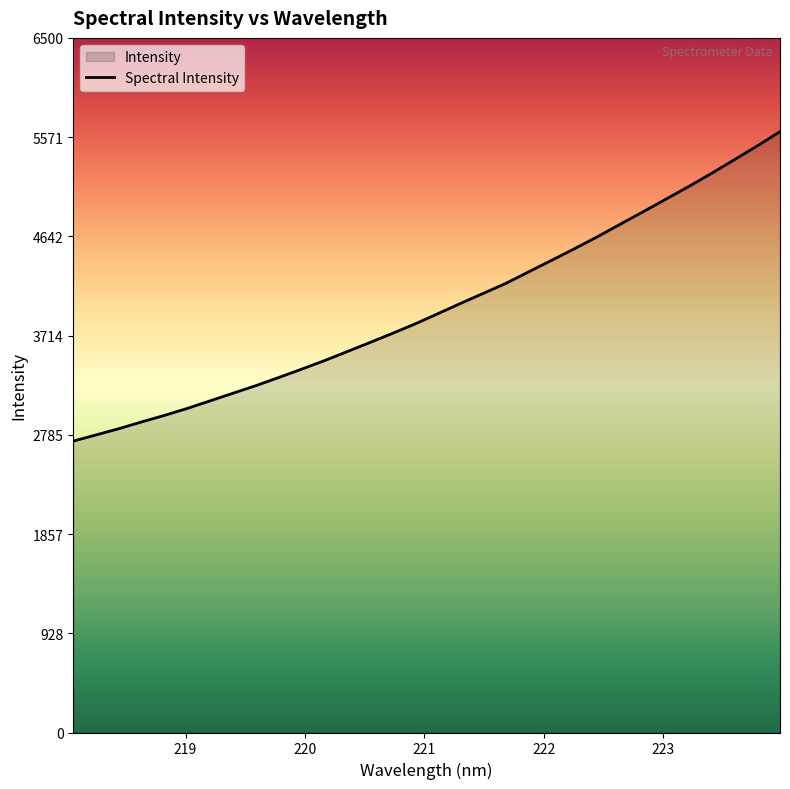

Reading left to right, extract all data points from this chart.

2727.1	2784.7	2843.1	2906.6	2967.5	3032.8	3103.7	3174.7	3245.6	3321.6	3399.4	3479.3	3563.7	3649.2	3735.6	3825.0	3920.8	4017.2	4111.6	4206.3	4314.4	4421.5	4529.6	4641.4	4757.9	4874.2	4992.0	5110.3	5233.0	5360.7	5488.9	5622.3